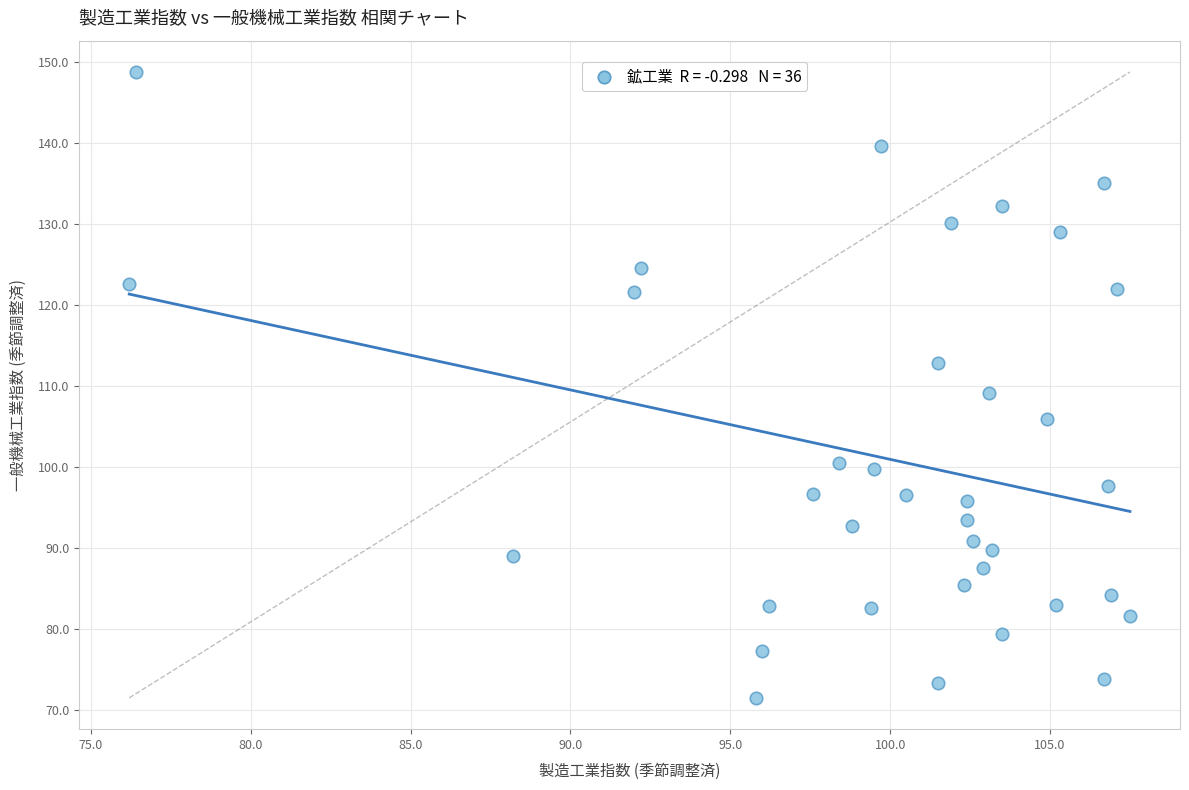

What Y value in the scatter plot is closest to 110?

109.1